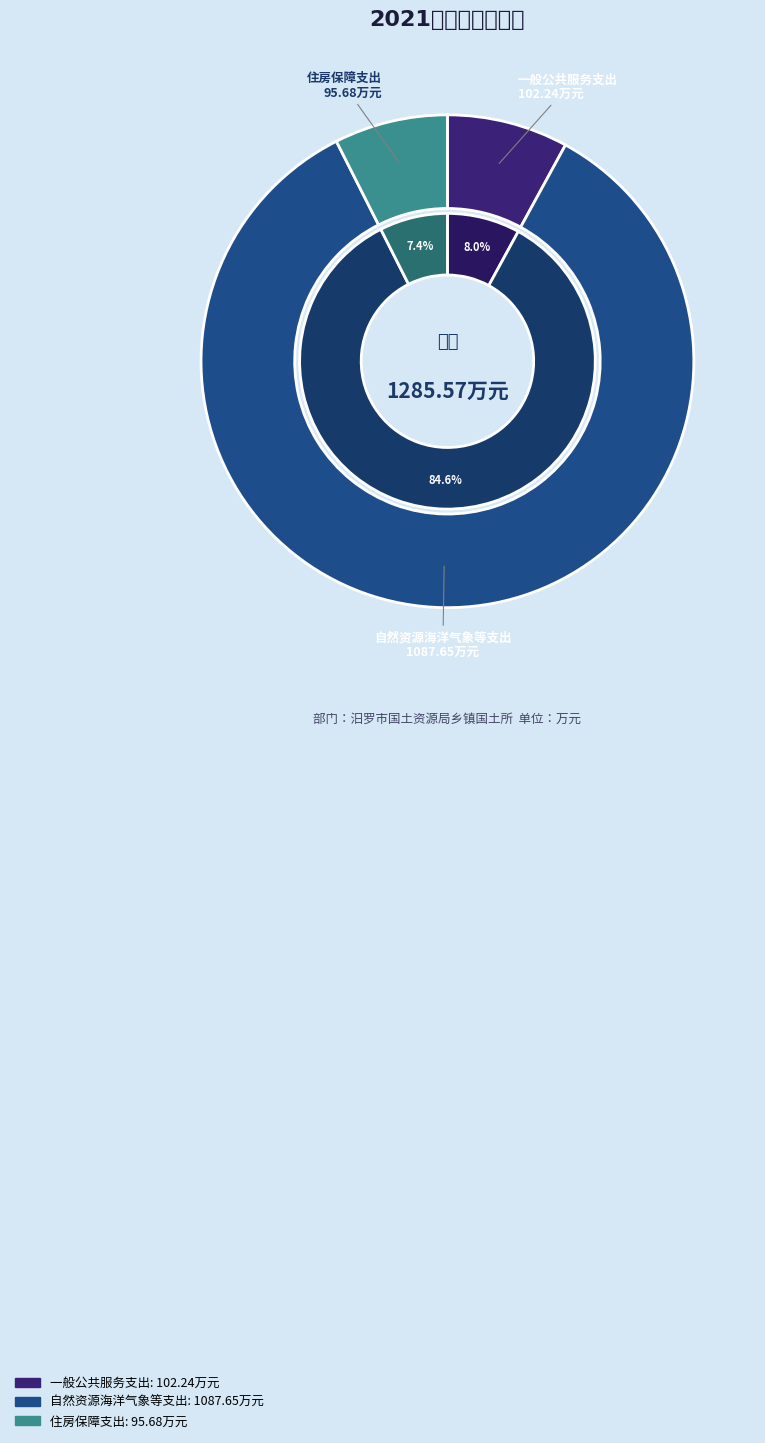

Combined, do 自然资源海洋气象等支出 and 住房保障支出 account for over 50%?

Yes